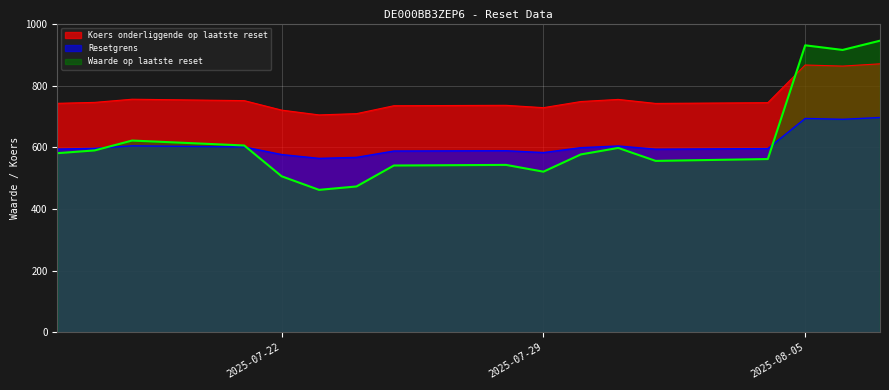

List the series in order of their peak value, highest first.

Waarde op laatste reset, Koers onderliggende op laatste reset, Resetgrens